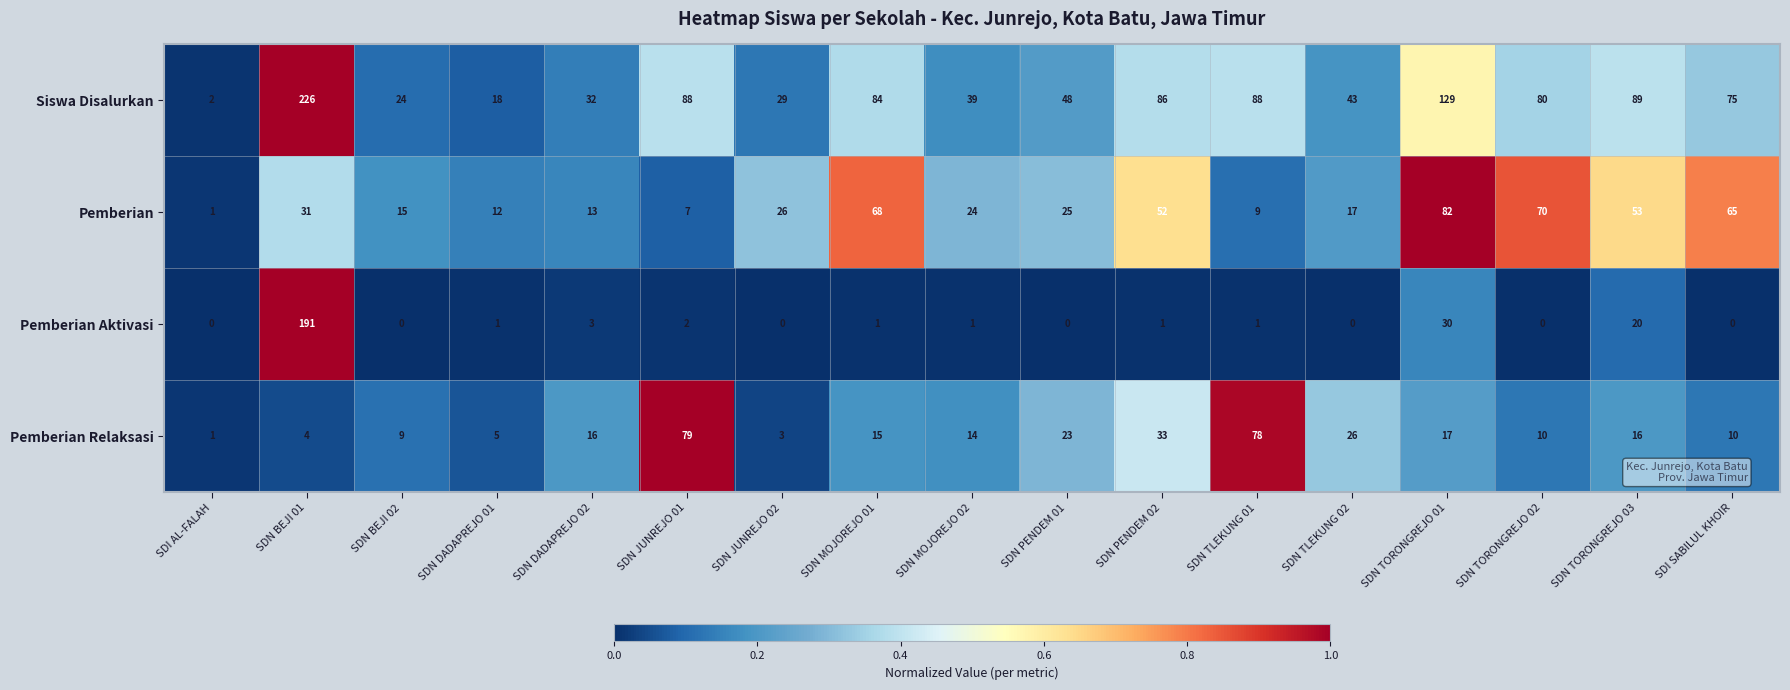

Is it true that Pemberian Relaksasi equals 1 at SDI AL-FALAH?

True